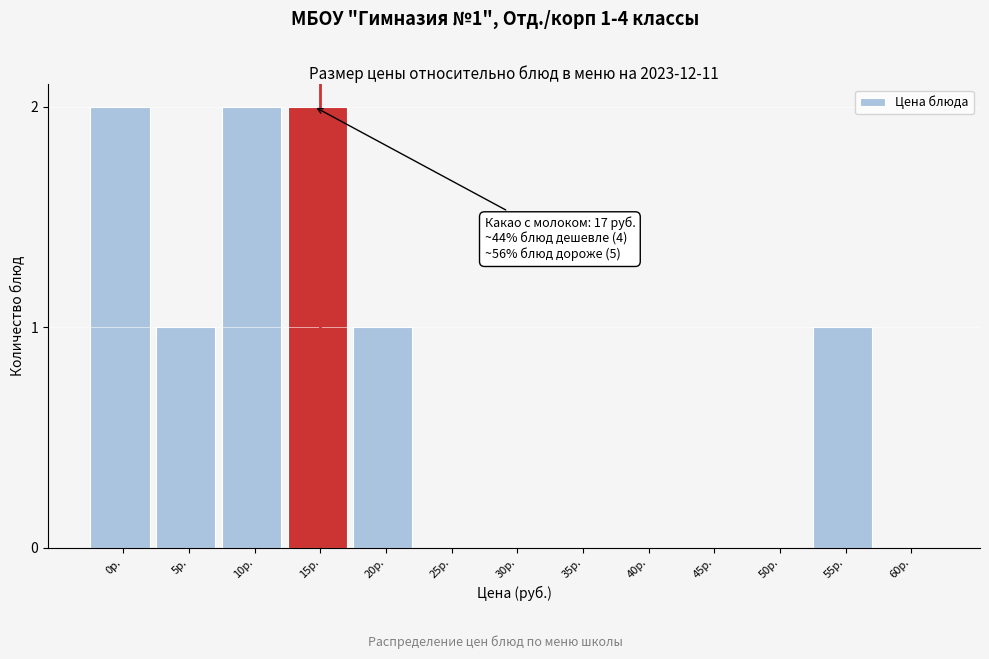

Reading left to right, list all the values displayed in this chart.

0р.=2	5р.=1	10р.=2	15р.=2	20р.=1	25р.=0	30р.=0	35р.=0	40р.=0	45р.=0	50р.=0	55р.=1	60р.=0